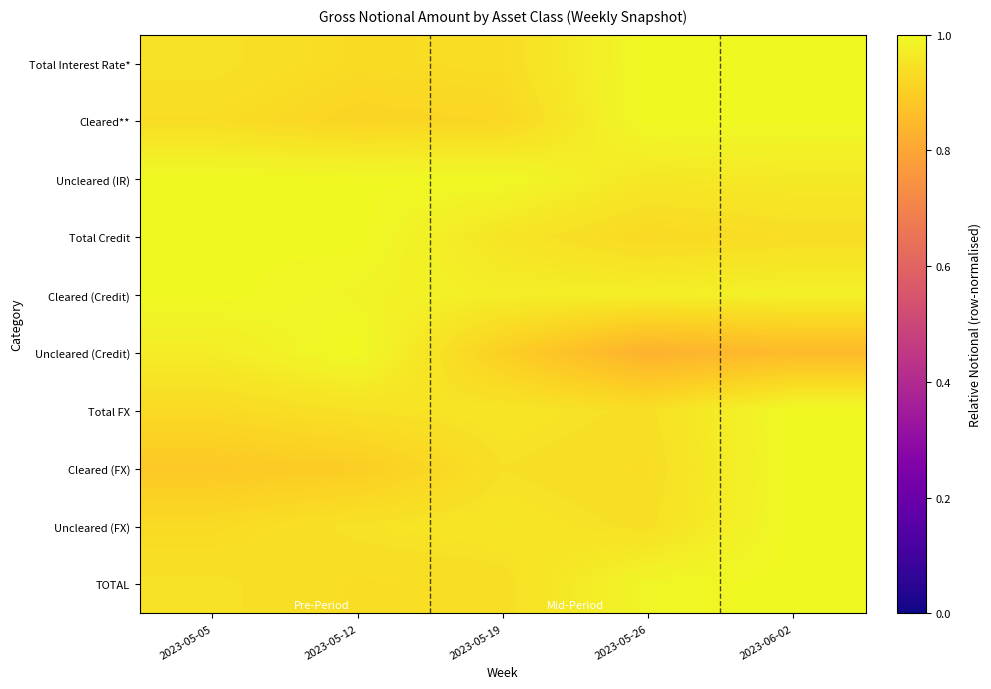

Between 2023-05-26 and 2023-05-12, which is larger?

2023-05-26